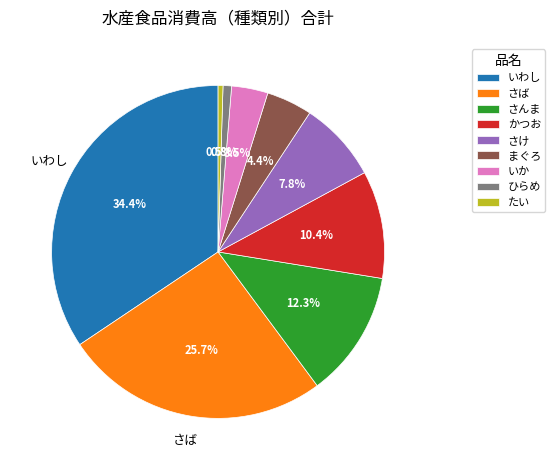

How many segments does this pie chart have?

9